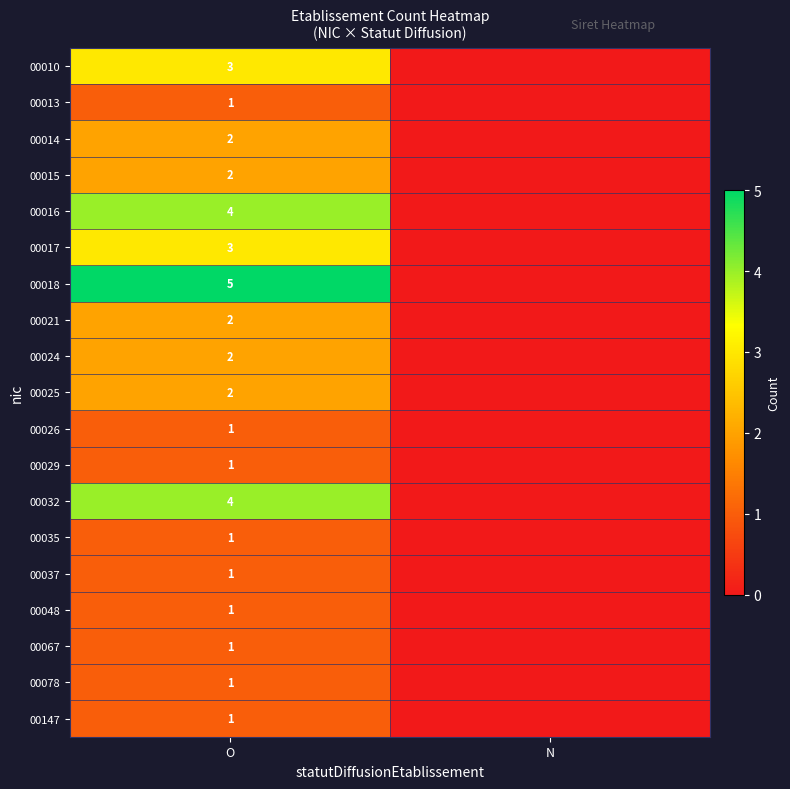

The value of 00026 at O is 0. True or false?

False